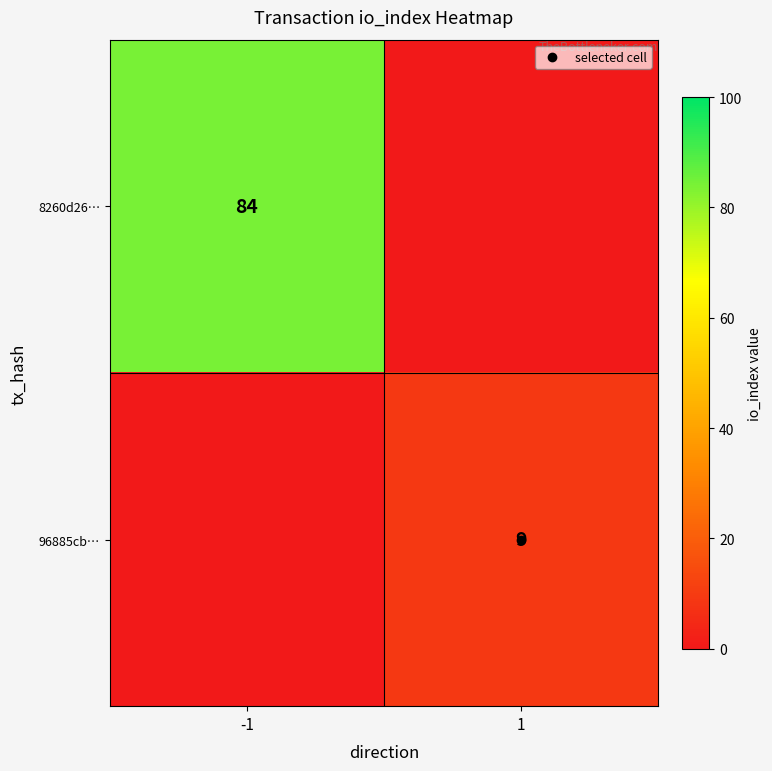

Which series changed the most between -1 and 1?

8260d26…